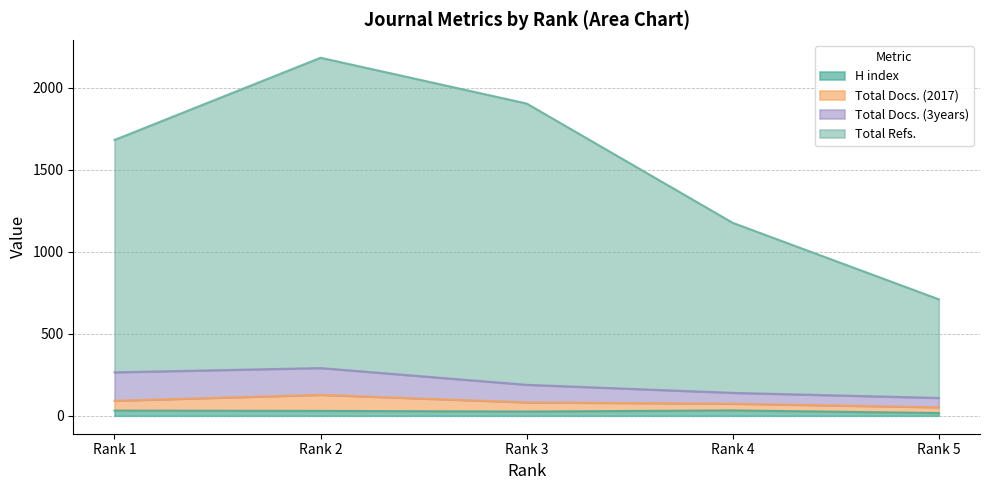

True or false: H index and Total Refs. intersect in this chart.

False